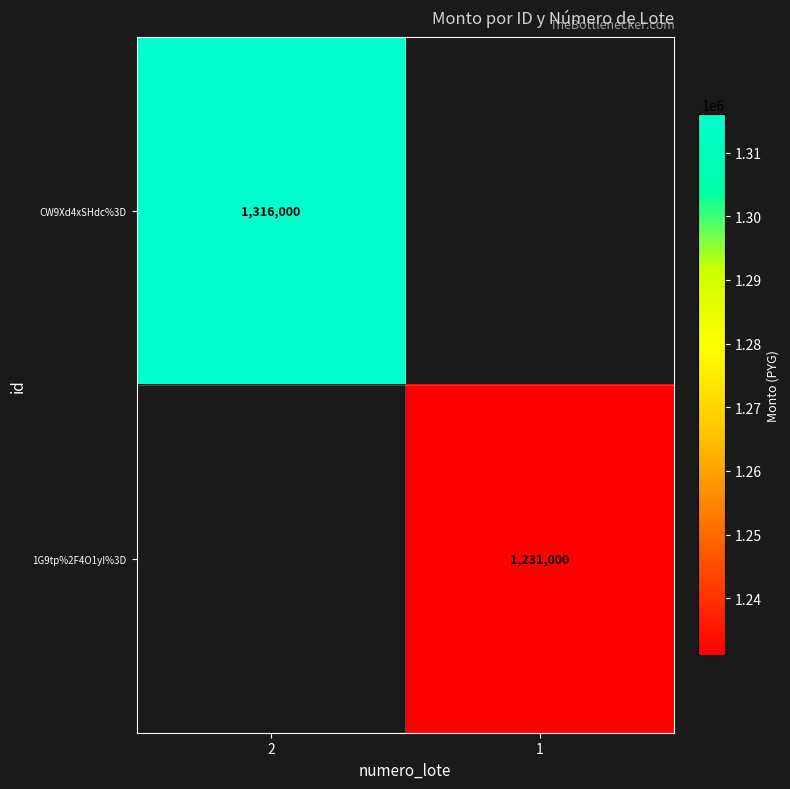

How many series are shown in this chart?

2